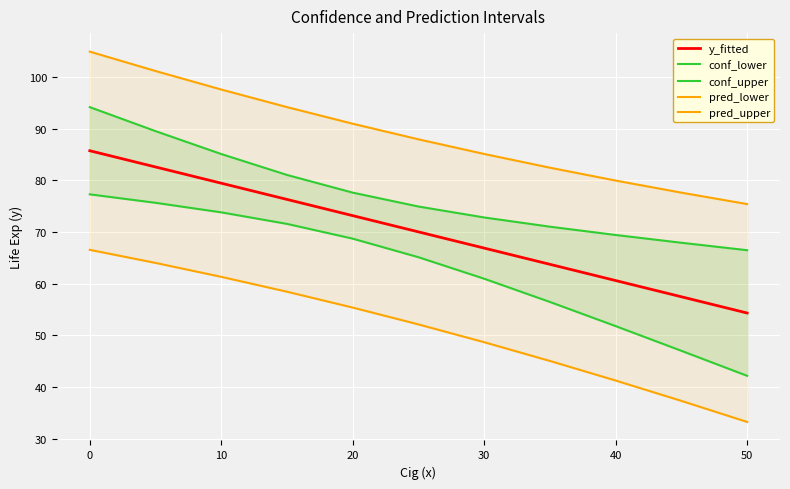

How many values in the conf_lower series are below 65?

5